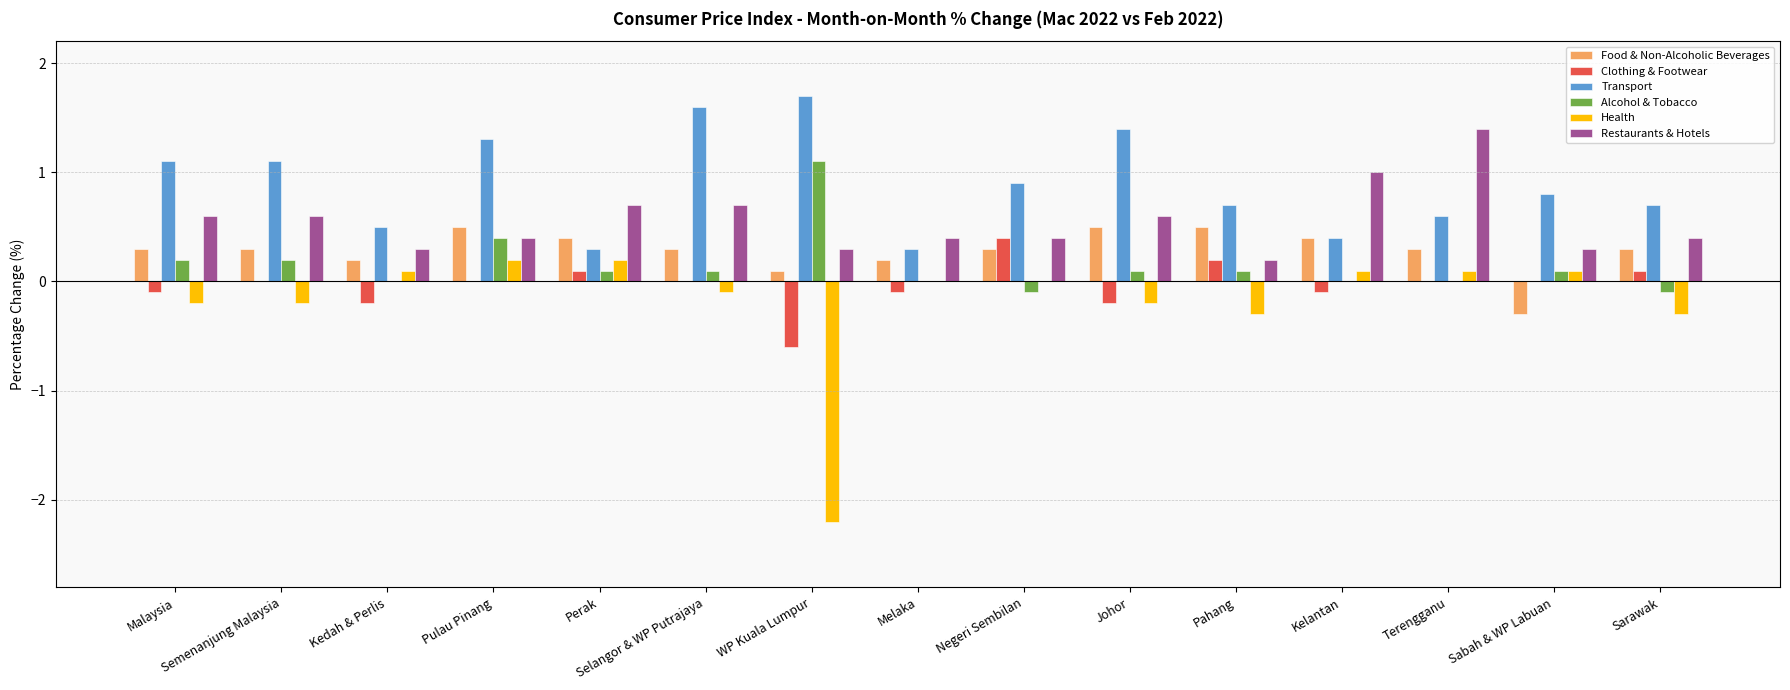

Reading left to right, transcribe all the data shown in this chart.

Food & Non-Alcoholic Beverages: Malaysia=0.3	Semenanjung Malaysia=0.3	Kedah & Perlis=0.2	Pulau Pinang=0.5	Perak=0.4	Selangor & WP Putrajaya=0.3	WP Kuala Lumpur=0.1	Melaka=0.2	Negeri Sembilan=0.3	Johor=0.5	Pahang=0.5	Kelantan=0.4	Terengganu=0.3	Sabah & WP Labuan=-0.3	Sarawak=0.3
Clothing & Footwear: Malaysia=-0.1	Semenanjung Malaysia=0.0	Kedah & Perlis=-0.2	Pulau Pinang=0.0	Perak=0.1	Selangor & WP Putrajaya=0.0	WP Kuala Lumpur=-0.6	Melaka=-0.1	Negeri Sembilan=0.4	Johor=-0.2	Pahang=0.2	Kelantan=-0.1	Terengganu=0.0	Sabah & WP Labuan=0.0	Sarawak=0.1
Transport: Malaysia=1.1	Semenanjung Malaysia=1.1	Kedah & Perlis=0.5	Pulau Pinang=1.3	Perak=0.3	Selangor & WP Putrajaya=1.6	WP Kuala Lumpur=1.7	Melaka=0.3	Negeri Sembilan=0.9	Johor=1.4	Pahang=0.7	Kelantan=0.4	Terengganu=0.6	Sabah & WP Labuan=0.8	Sarawak=0.7
Alcohol & Tobacco: Malaysia=0.2	Semenanjung Malaysia=0.2	Kedah & Perlis=0.0	Pulau Pinang=0.4	Perak=0.1	Selangor & WP Putrajaya=0.1	WP Kuala Lumpur=1.1	Melaka=0.0	Negeri Sembilan=-0.1	Johor=0.1	Pahang=0.1	Kelantan=0.0	Terengganu=0.0	Sabah & WP Labuan=0.1	Sarawak=-0.1
Health: Malaysia=-0.2	Semenanjung Malaysia=-0.2	Kedah & Perlis=0.1	Pulau Pinang=0.2	Perak=0.2	Selangor & WP Putrajaya=-0.1	WP Kuala Lumpur=-2.2	Melaka=0.0	Negeri Sembilan=0.0	Johor=-0.2	Pahang=-0.3	Kelantan=0.1	Terengganu=0.1	Sabah & WP Labuan=0.1	Sarawak=-0.3
Restaurants & Hotels: Malaysia=0.6	Semenanjung Malaysia=0.6	Kedah & Perlis=0.3	Pulau Pinang=0.4	Perak=0.7	Selangor & WP Putrajaya=0.7	WP Kuala Lumpur=0.3	Melaka=0.4	Negeri Sembilan=0.4	Johor=0.6	Pahang=0.2	Kelantan=1.0	Terengganu=1.4	Sabah & WP Labuan=0.3	Sarawak=0.4